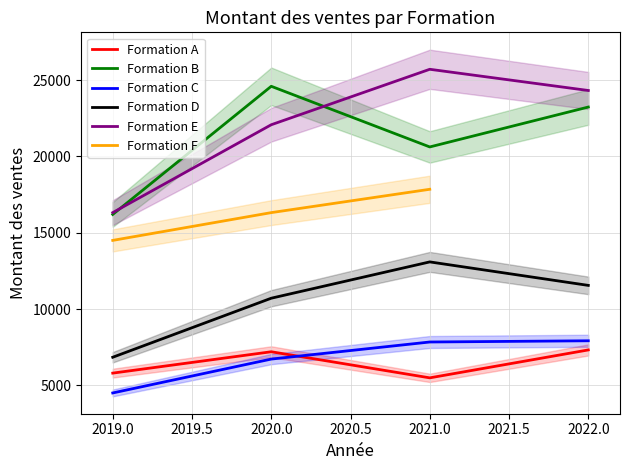

Is it true that Formation C equals 3720 at 2022.0?

False